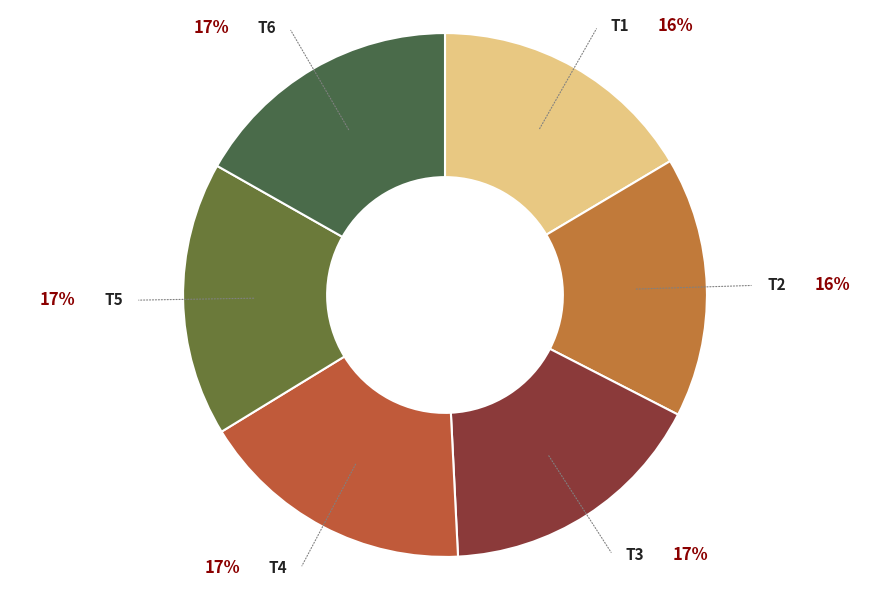

How many slices are in this pie chart?

6